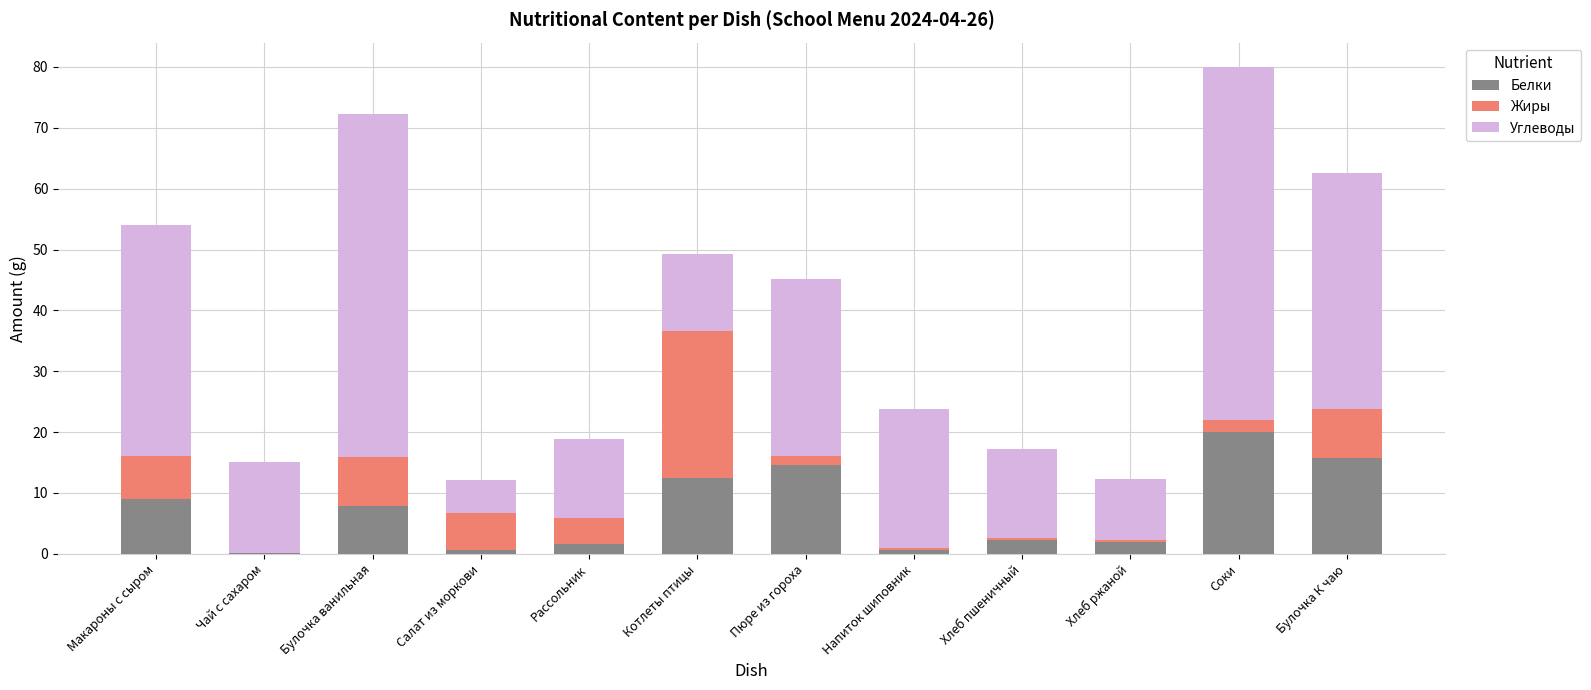

What is the approximate value of Белки at Булочка ванильная?

7.8